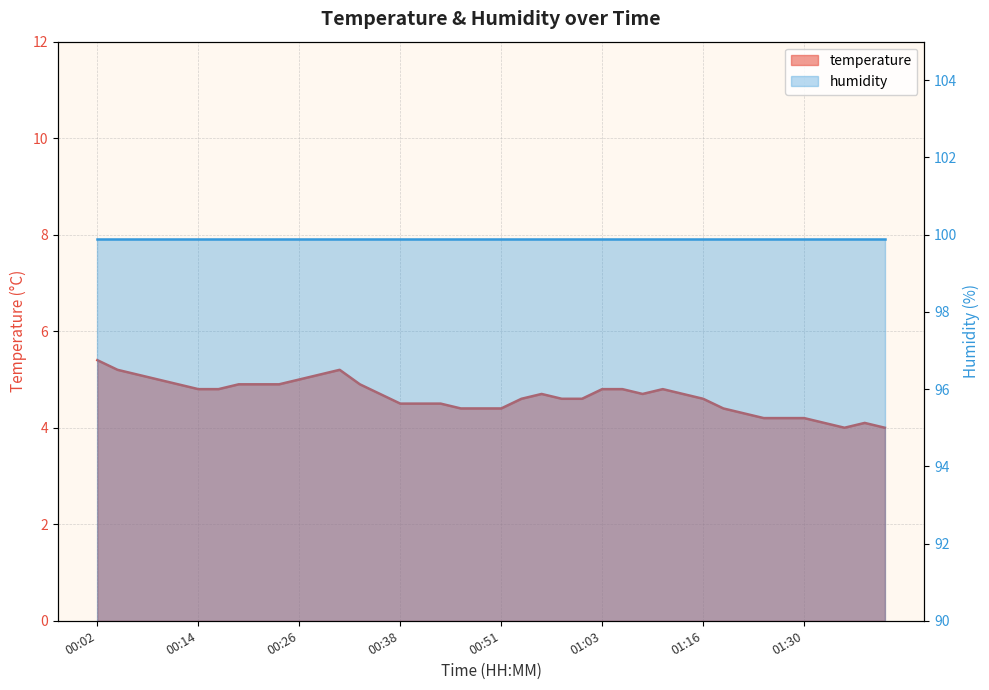

Rank the categories by value from highest to lowest.

00:02, 00:04, 00:31, 00:07, 00:29, 00:09, 00:26, 00:11, 00:19, 00:21, 00:24, 00:33, 00:14, 00:16, 01:03, 01:06, 01:11, 00:36, 00:56, 01:08, 01:14, 00:53, 00:58, 01:01, 01:16, 00:38, 00:41, 00:43, 00:46, 00:48, 00:51, 01:19, 01:22, 01:24, 01:27, 01:30, 01:33, 01:38, 01:35, 01:41